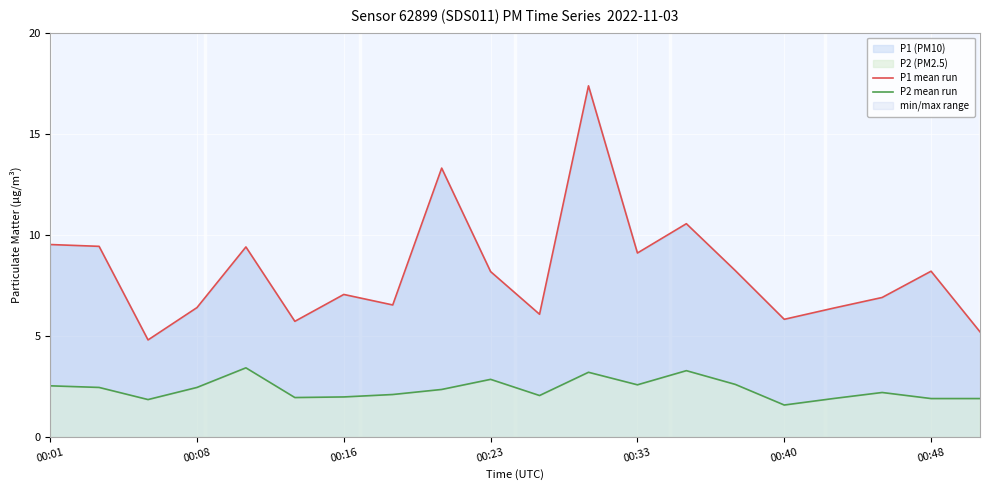

The P2 mean run series shows 1.2 at 8. True or false?

False